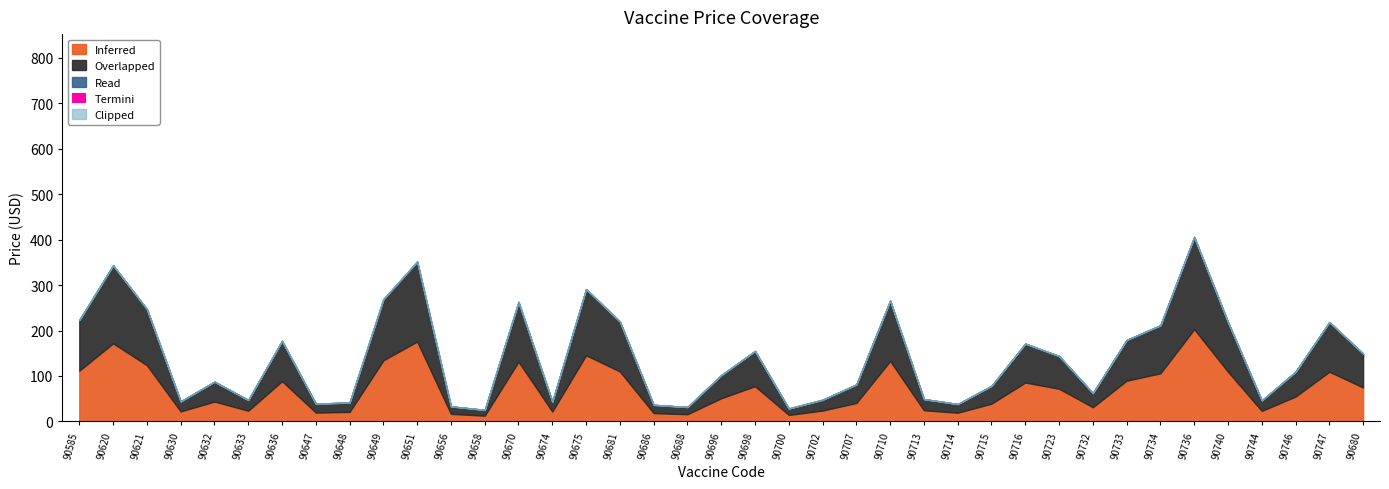

Reading left to right, list all the values displayed in this chart.

Inferred: 111.6	171.7	123.6	22.0	43.7	23.6	88.6	19.5	20.8	134.4	175.9	16.6	12.6	131.4	21.7	145.6	109.9	18.2	15.8	50.9	77.5	14.2	23.8	40.6	132.9	24.5	19.1	39.1	85.6	71.9	31.2	89.6	105.8	202.9	109.3	23.1	54.6	109.3	74.6
Overlapped: 111.6	171.7	123.6	22.0	43.7	23.6	88.6	19.5	20.8	134.4	175.9	16.6	12.6	131.4	21.7	145.6	109.9	18.2	15.8	50.9	77.5	14.2	23.8	40.6	132.9	24.5	19.1	39.1	85.6	71.9	31.2	89.6	105.8	202.9	109.3	23.1	54.6	109.3	74.6
Read: 0.0	0.0	0.0	0.0	0.0	0.0	0.0	0.0	0.0	0.0	0.0	0.0	0.0	0.0	0.0	0.0	0.0	0.0	0.0	0.0	0.0	0.0	0.0	0.0	0.0	0.0	0.0	0.0	0.0	0.0	0.0	0.0	0.0	0.0	0.0	0.0	0.0	0.0	0.0
Termini: 0.0	0.0	0.0	0.0	0.0	0.0	0.0	0.0	0.0	0.0	0.0	0.0	0.0	0.0	0.0	0.0	0.0	0.0	0.0	0.0	0.0	0.0	0.0	0.0	0.0	0.0	0.0	0.0	0.0	0.0	0.0	0.0	0.0	0.0	0.0	0.0	0.0	0.0	0.0
Clipped: 0.0	0.0	0.0	0.0	0.0	0.0	0.0	0.0	0.0	0.0	0.0	0.0	0.0	0.0	0.0	0.0	0.0	0.0	0.0	0.0	0.0	0.0	0.0	0.0	0.0	0.0	0.0	0.0	0.0	0.0	0.0	0.0	0.0	0.0	0.0	0.0	0.0	0.0	0.0